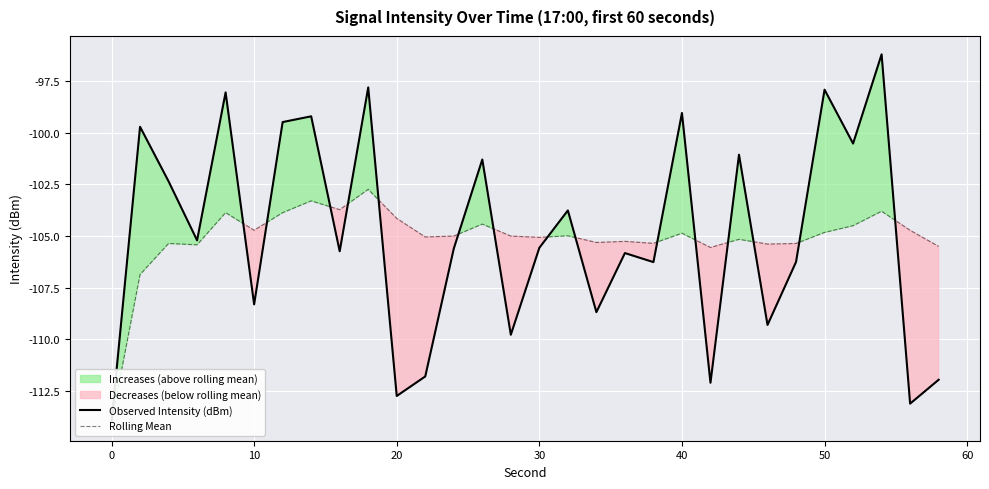

What is the difference between the maximum and minimum values in the Rolling Mean series?

11.3